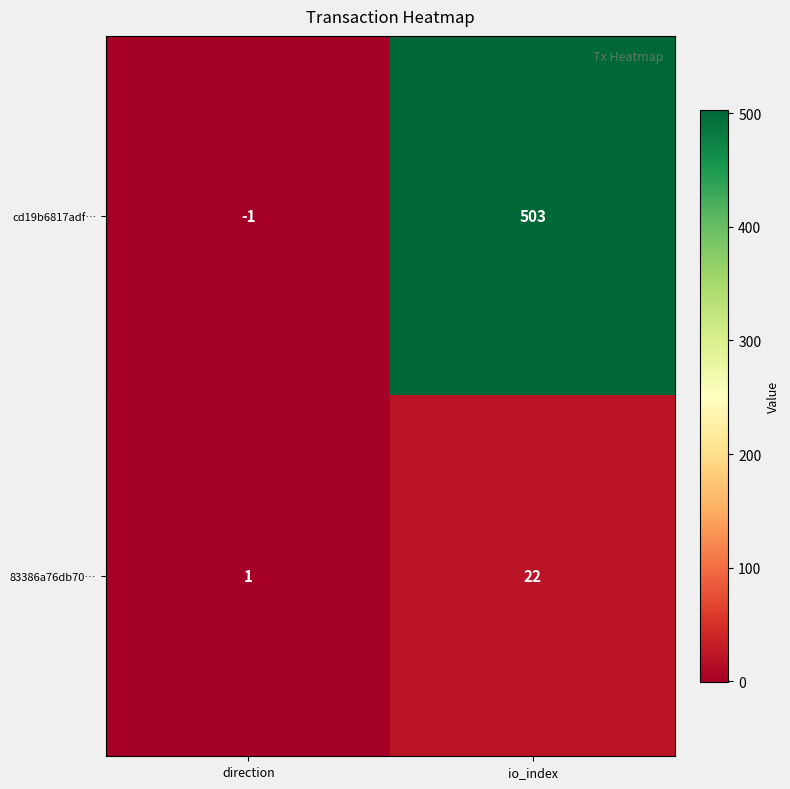

Reading right to left, transcribe all the data shown in this chart.

cd19b6817adf…: io_index=503	direction=-1
83386a76db70…: io_index=22	direction=1